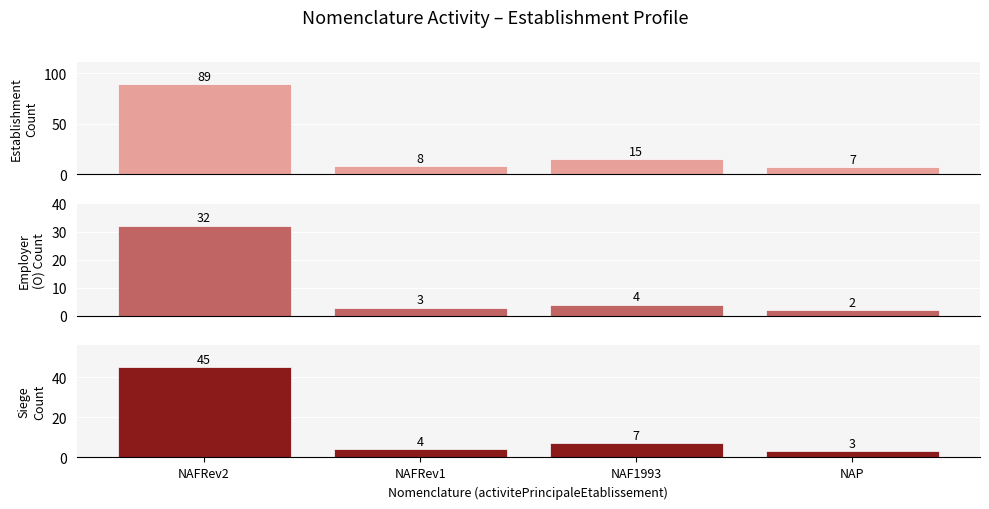

Which series has the largest total across all categories?

Establishment
Count